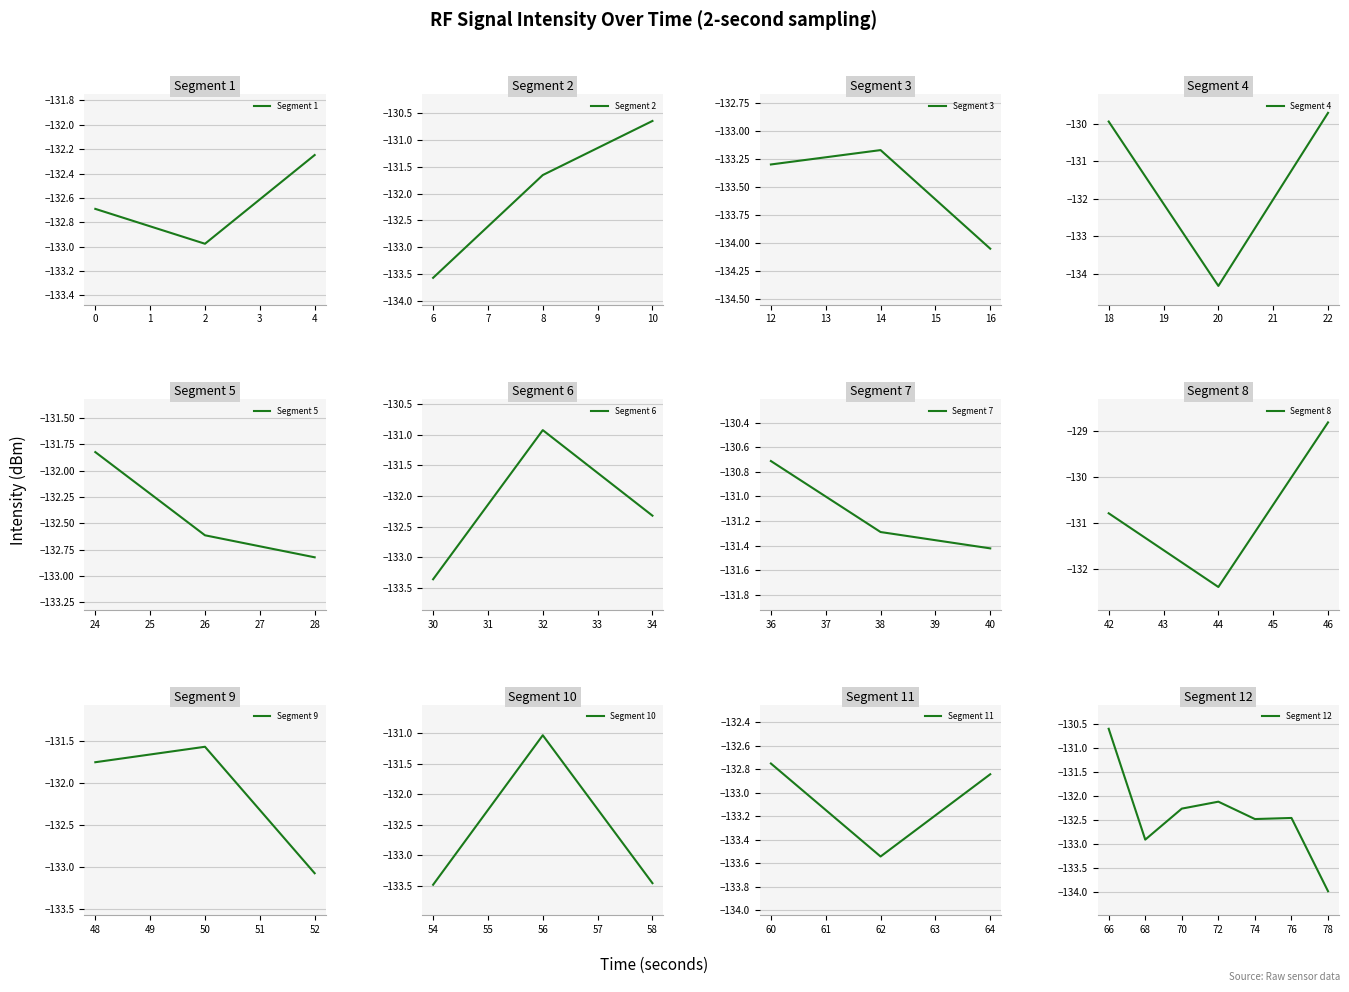

List the labels in order of value, smallest first.

10, 8, 39, 3, 31, 27, 29, 15, 6, 7, 26, 1, 34, 32, 14, 30, 0, 13, 37, 38, 22, 17, 35, 2, 36, 12, 24, 4, 25, 20, 19, 28, 16, 21, 18, 5, 33, 9, 11, 23